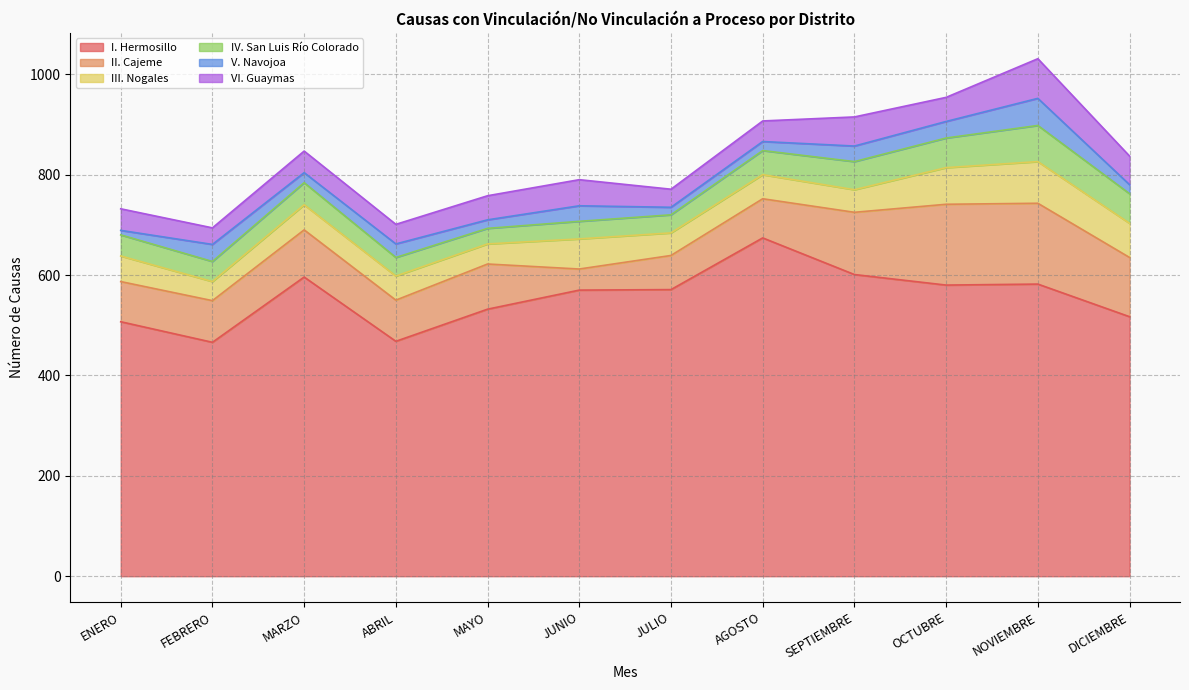

How many series are shown in this chart?

6